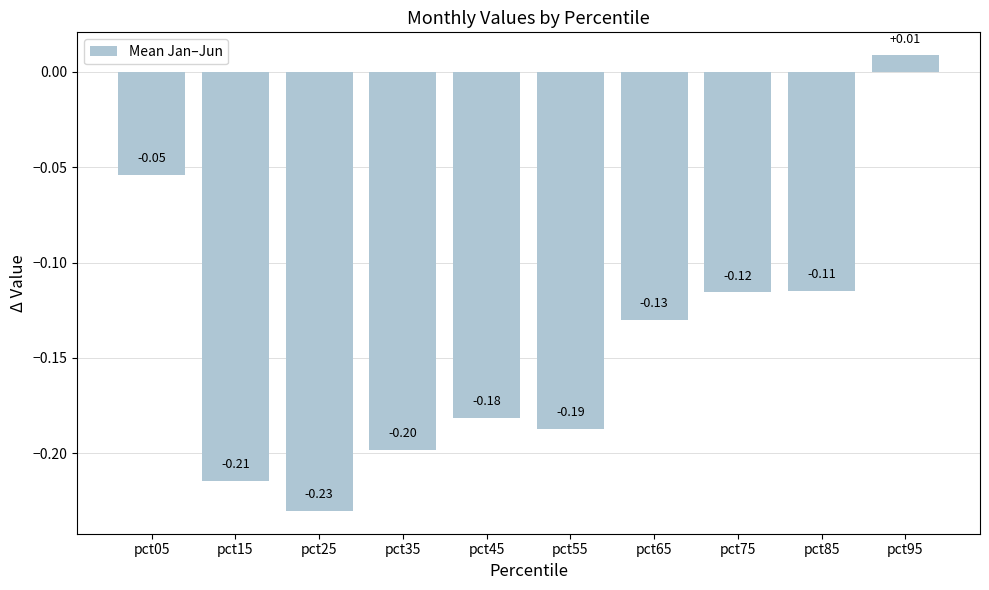

Is it true that the value at pct15 is -0.2?

True